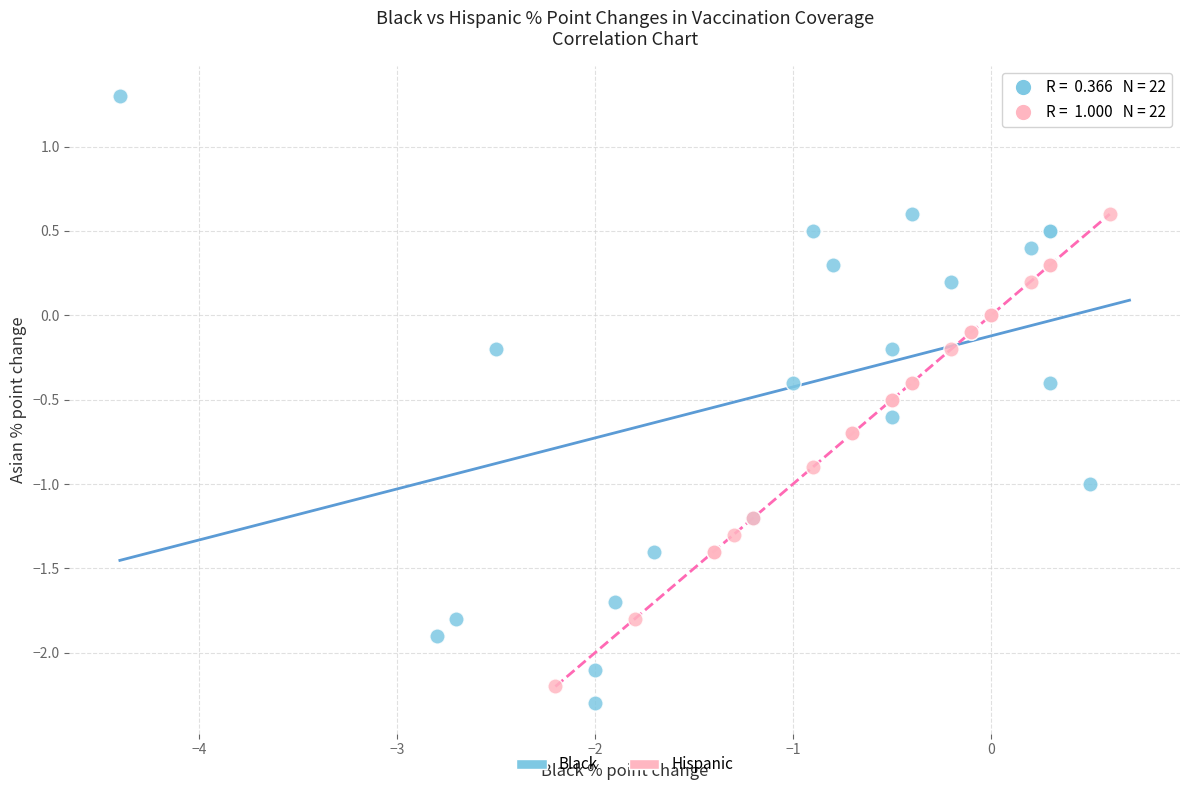

Which series has the largest Y range (max minus min)?

Black